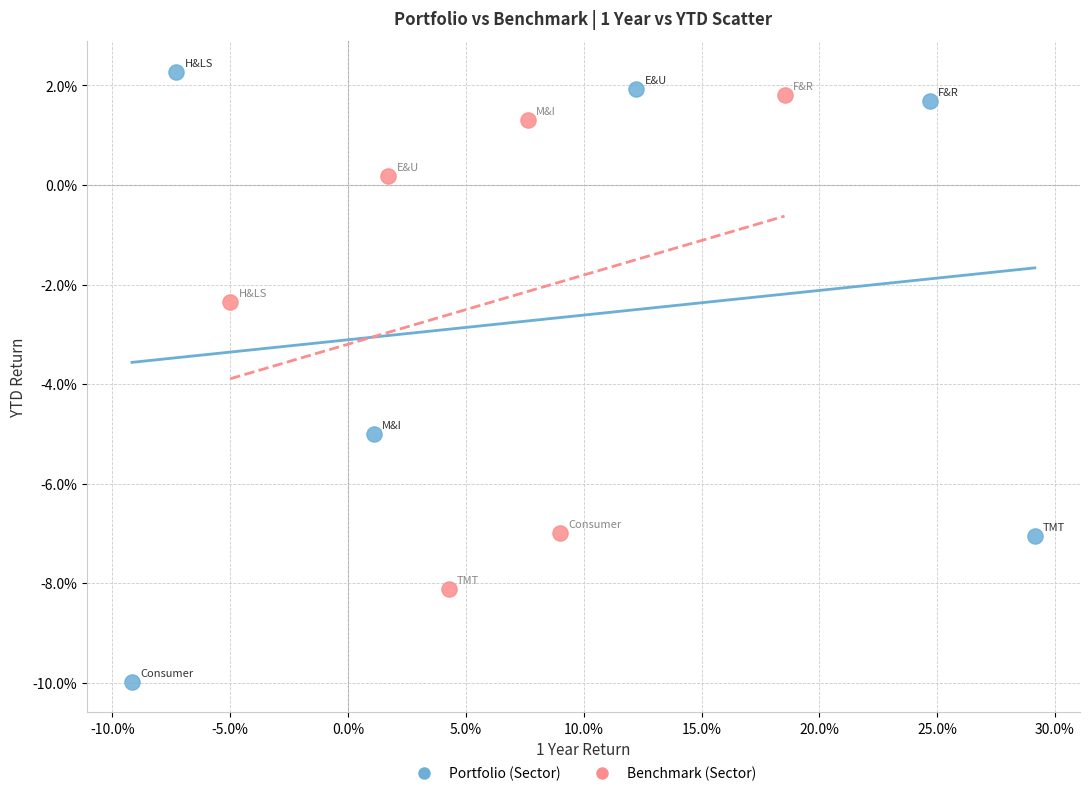

Which series reaches the minimum Y coordinate?

Portfolio (Sector)